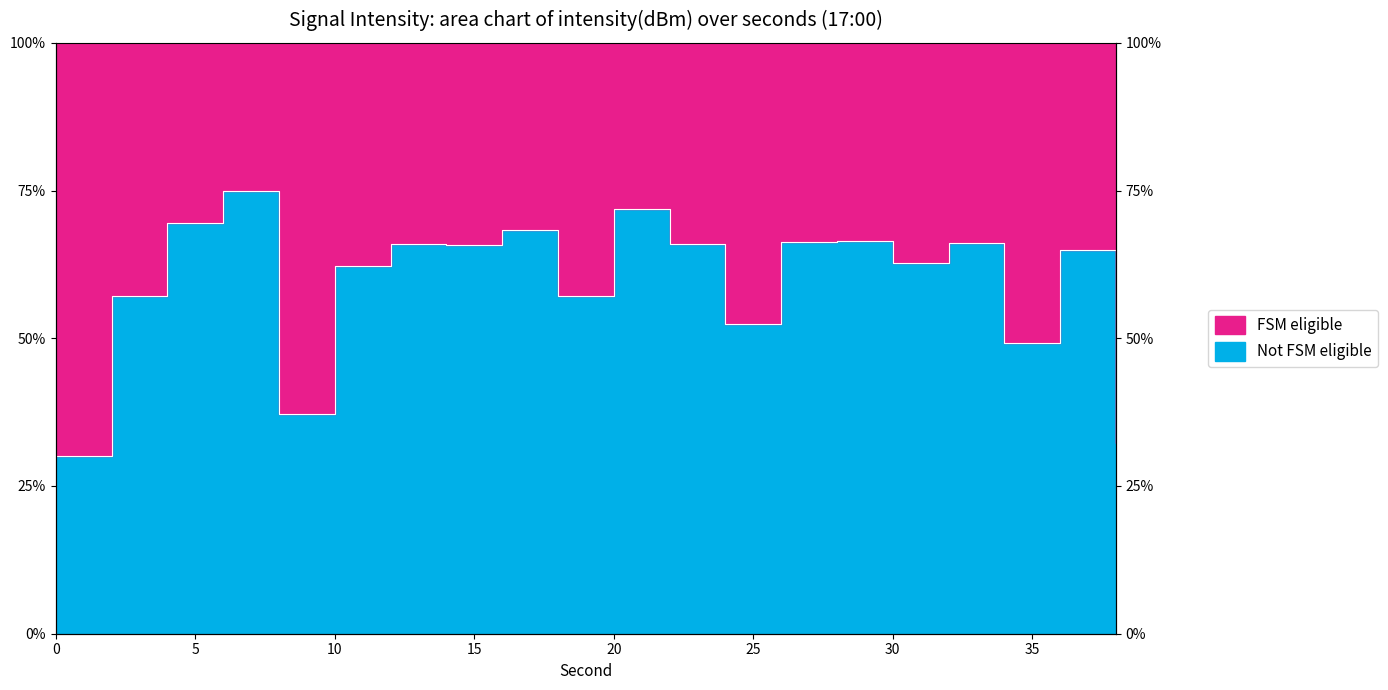

Where is the data nearest to the value 52?

24